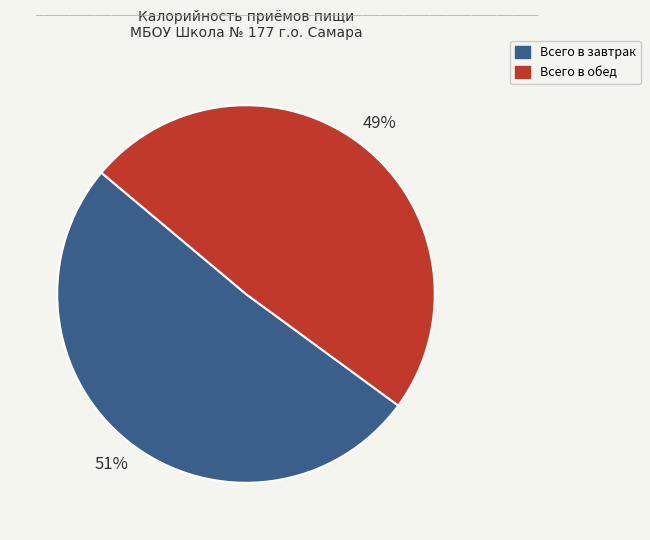

The Всего в завтрак slice represents 66% of the pie. True or false?

False